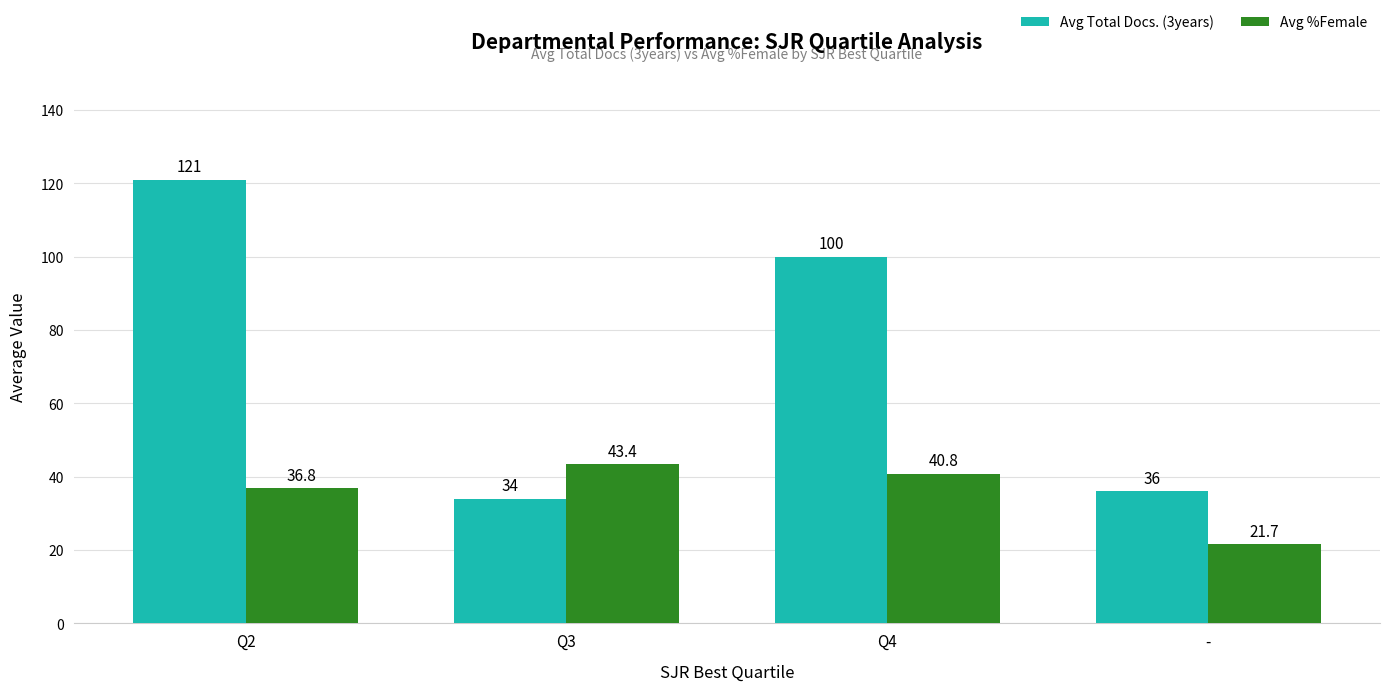

Rank the series at - from lowest to highest value.

Avg %Female, Avg Total Docs. (3years)